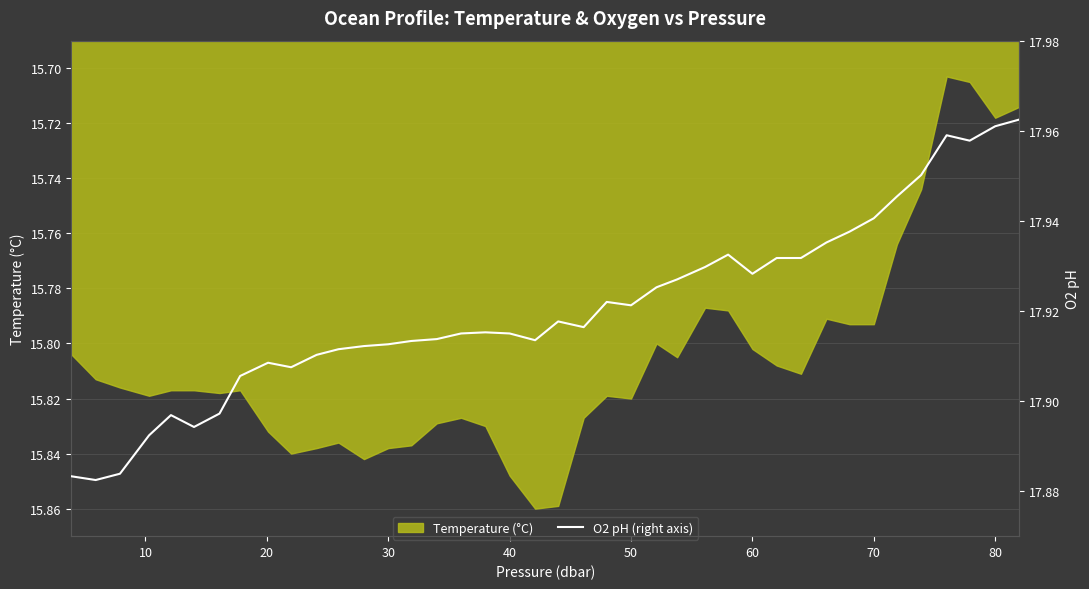

True or false: Temperature (°C) has a value of 27.5 at 30.

False